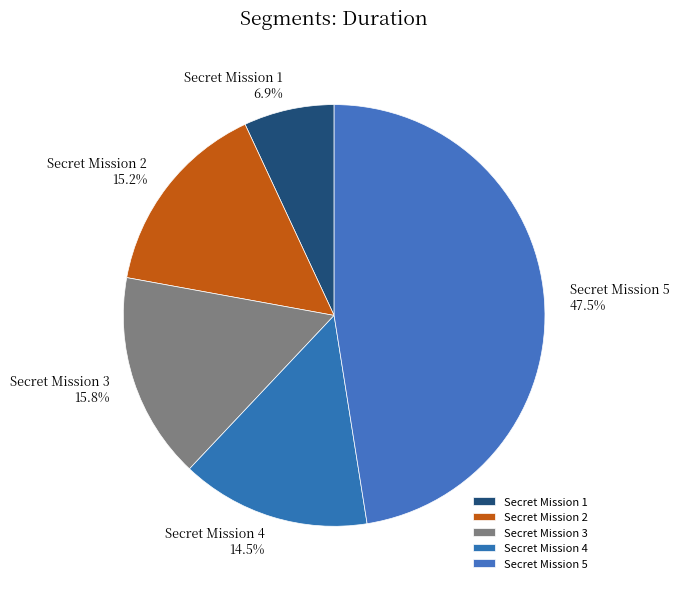

Is it true that Secret Mission 3 is 26% of the pie?

False